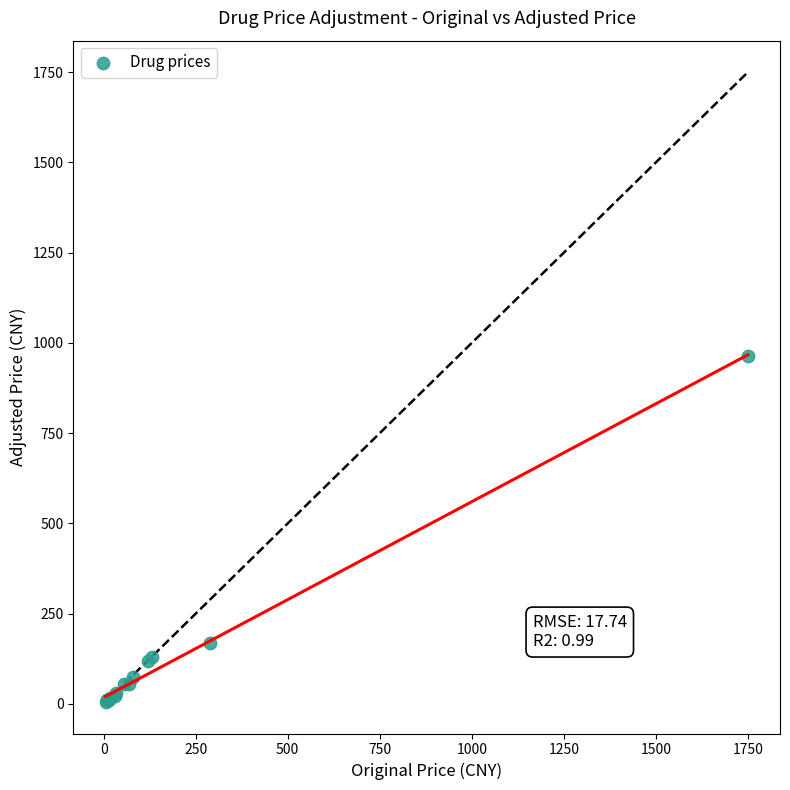

What Y value in the scatter plot is closest to 483?

168.0